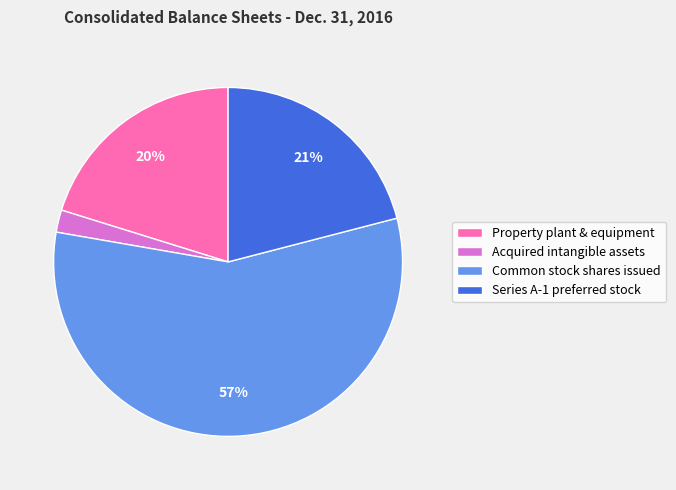

The Common stock shares issued slice represents 45% of the pie. True or false?

False